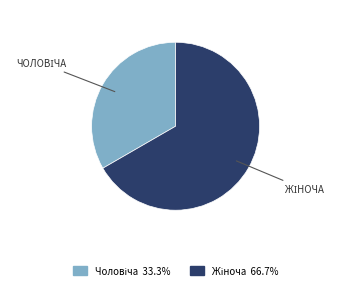

Is there a majority slice in this chart?

Yes